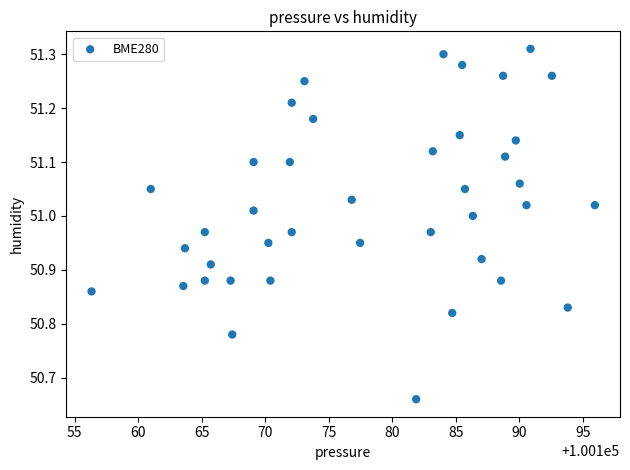

What is the range of X values (max minus min)?

39.6